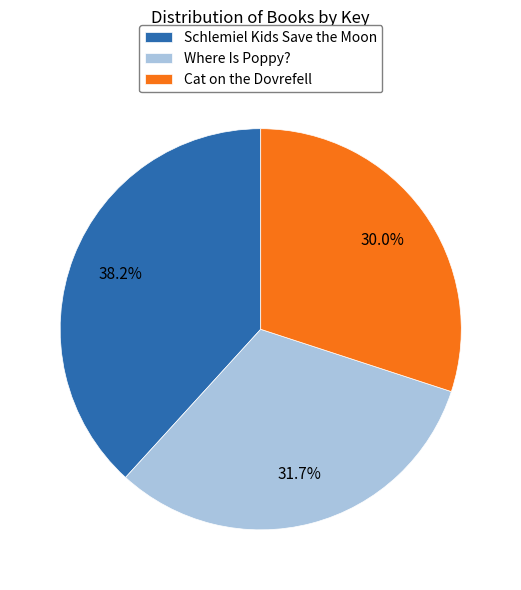

Which slice is the smallest?

Cat on the Dovrefell